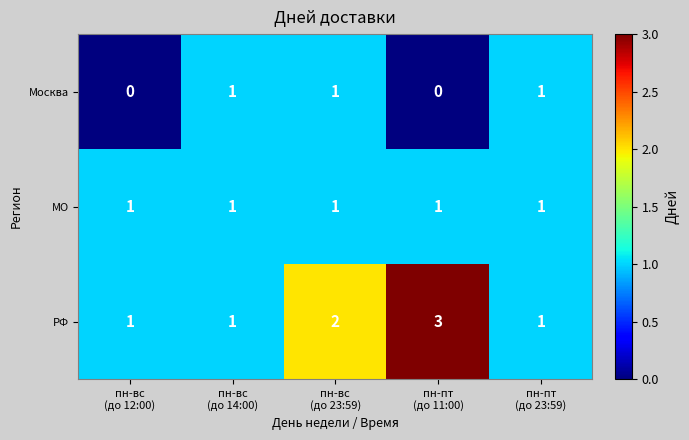

How many Москва values are between 0 and 1?

5